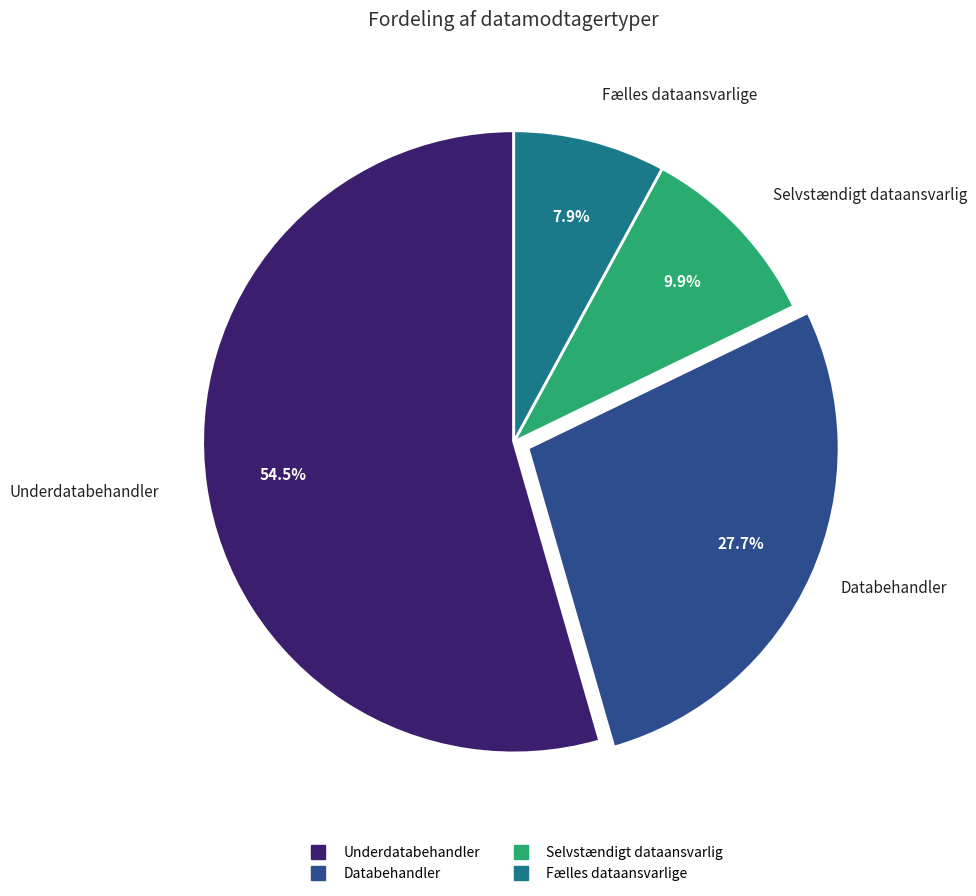

Count the number of slices in the pie.

4